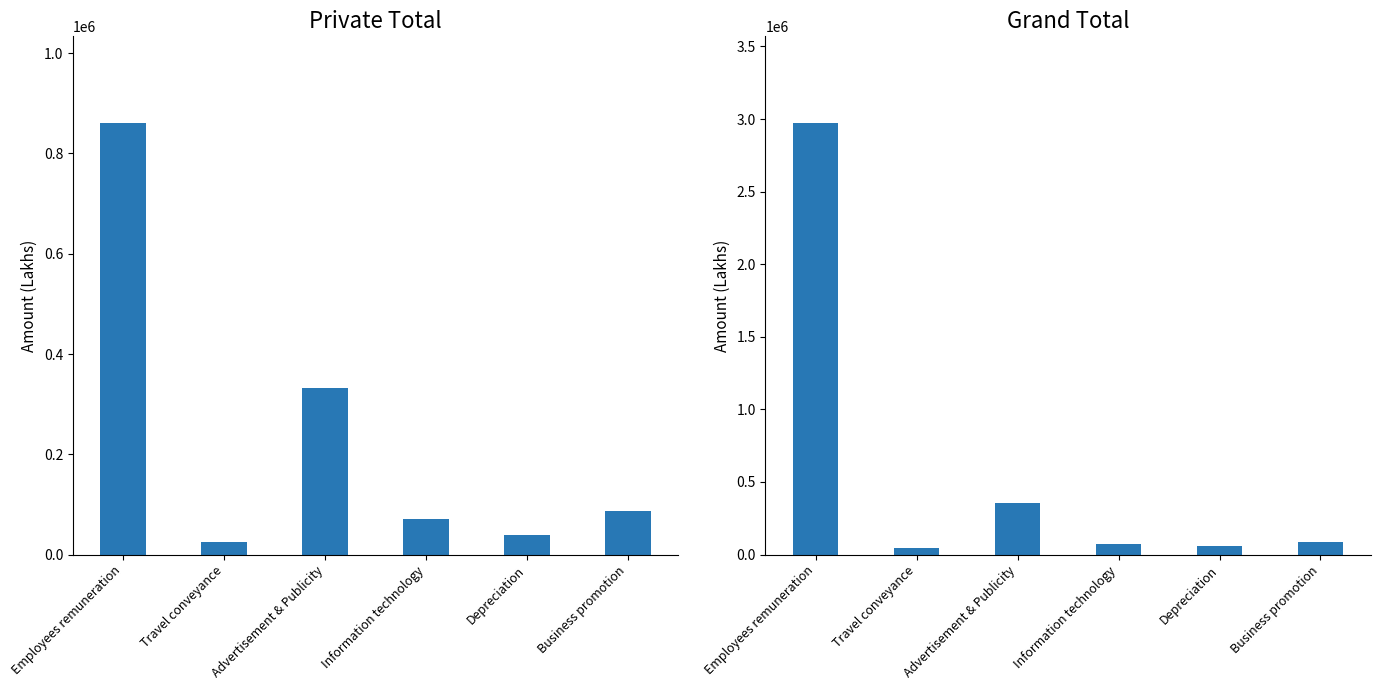

Which category has the highest value across all series?

Employees remuneration